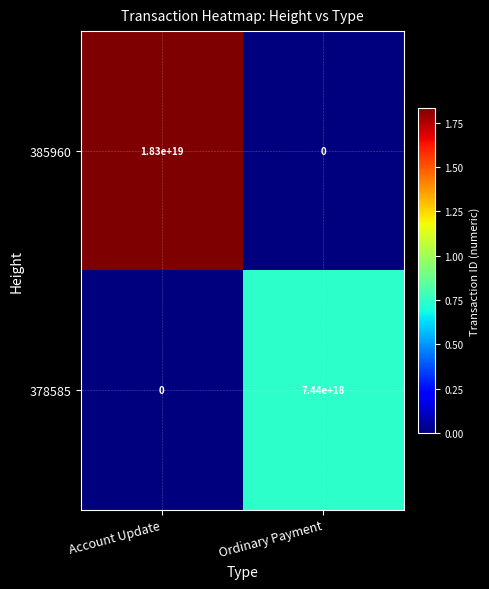

Which series has the largest total across all categories?

385960